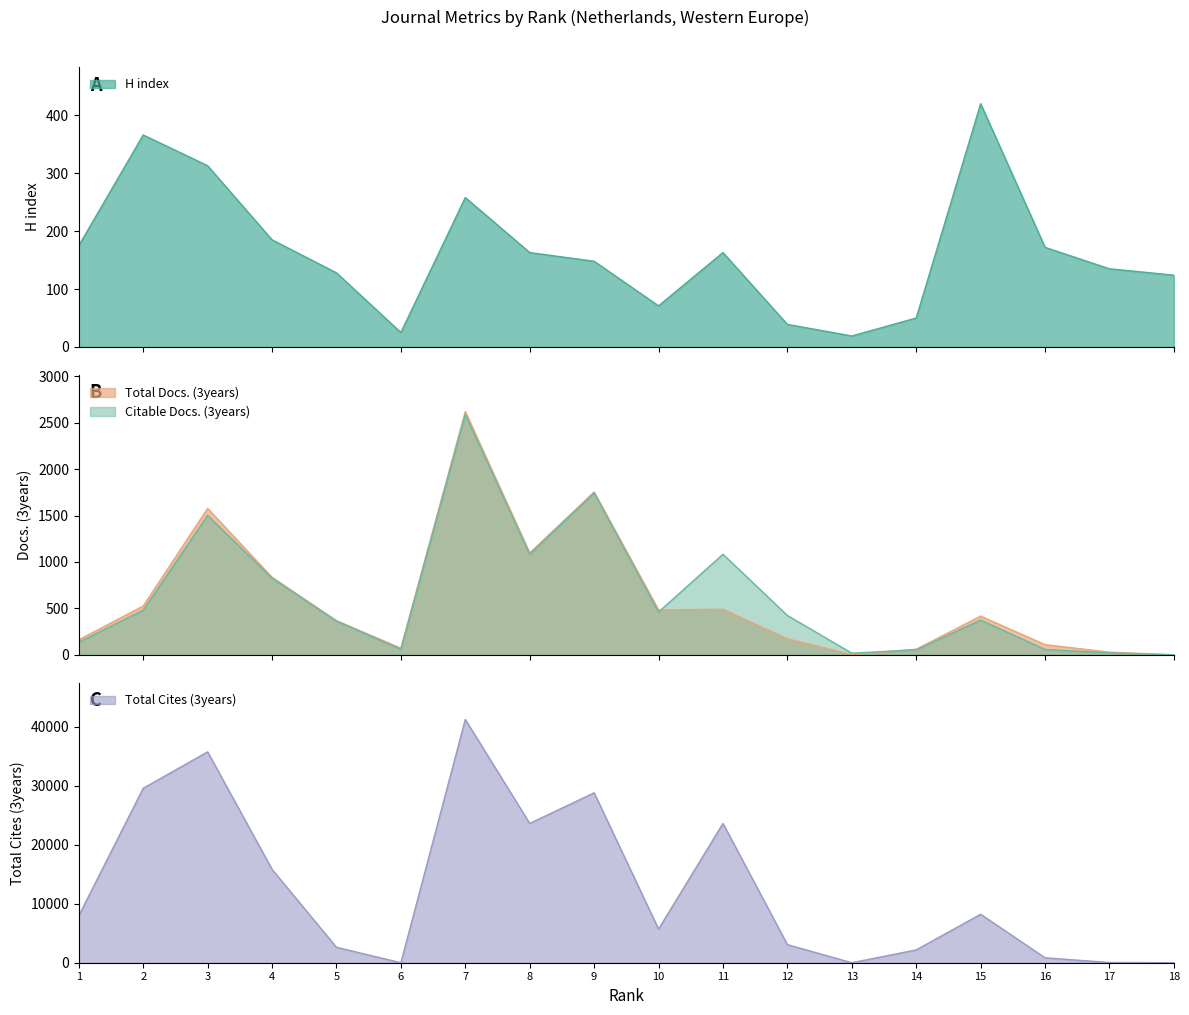

The value of Total Cites (3years) at 8 is 16373. True or false?

False